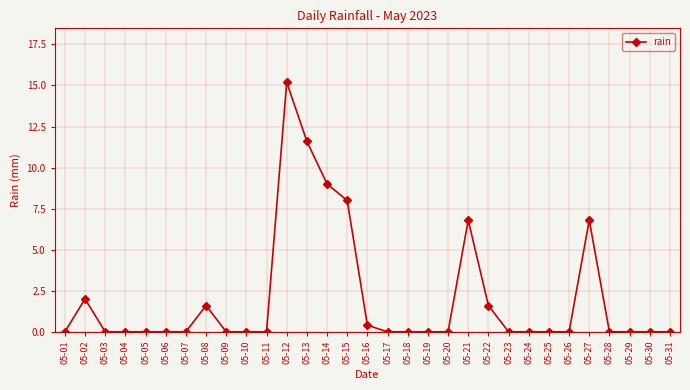

How many lines are shown in the chart?

1